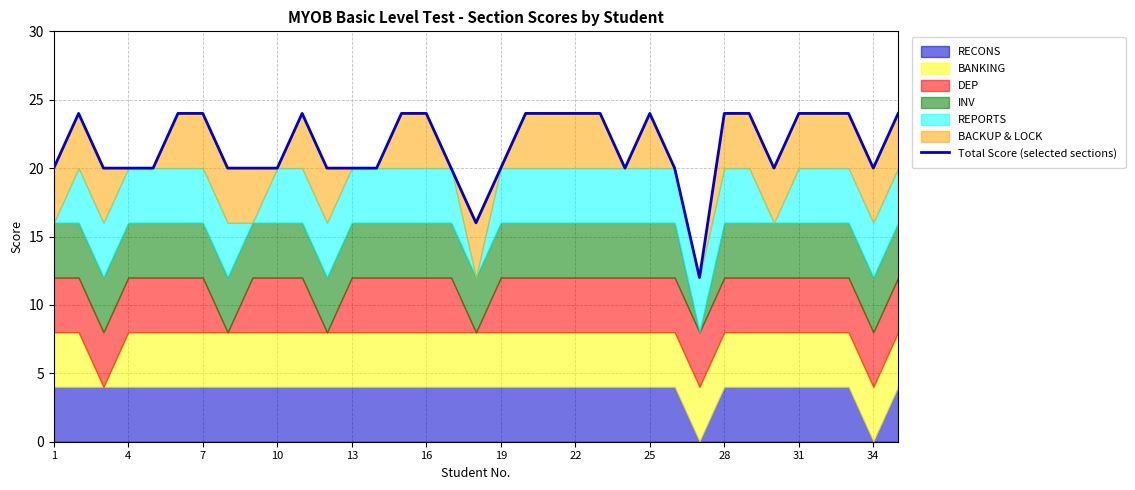

How many interior local valleys (lower than both neighbors) does the data have?

5